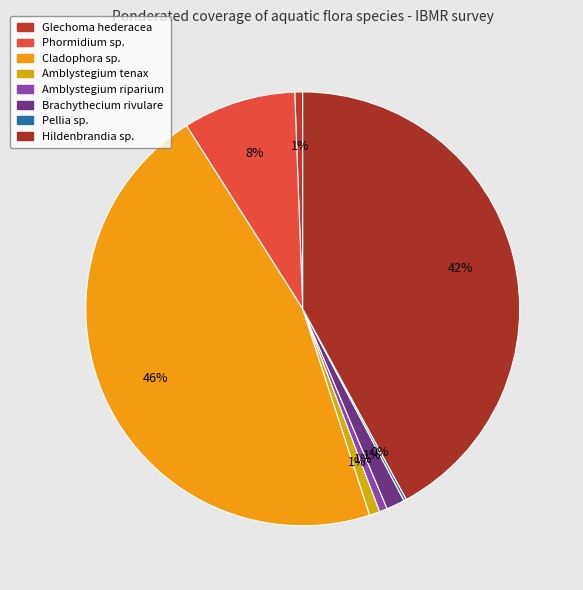

Count the number of slices in the pie.

8